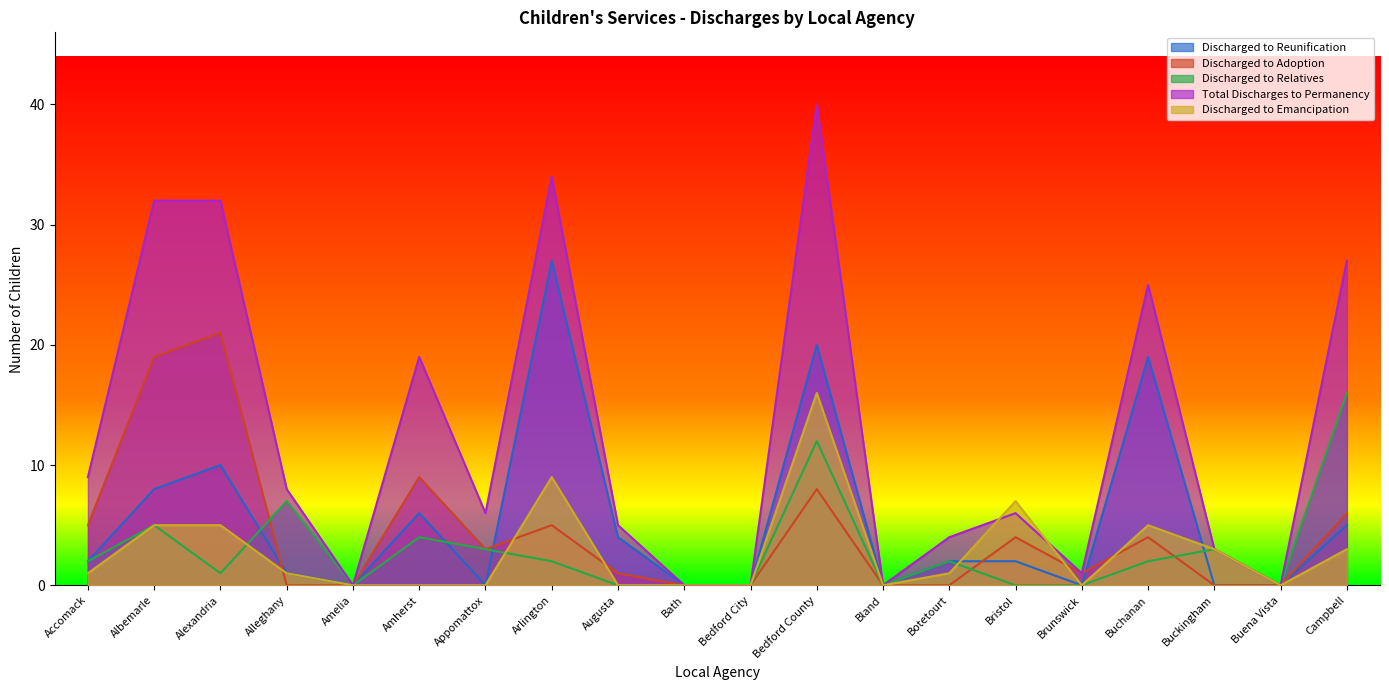

How many lines are shown in the chart?

5